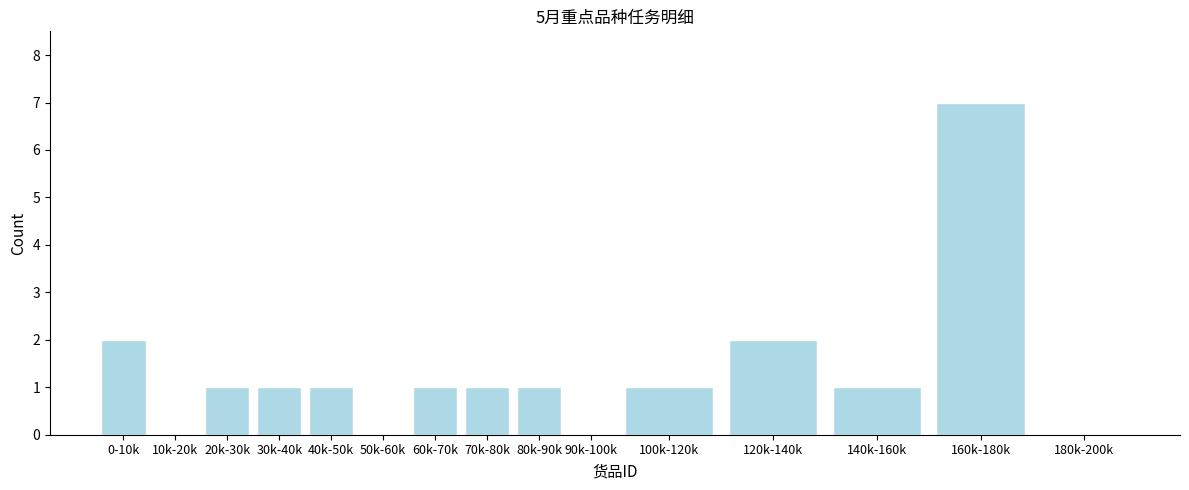

Reading left to right, list all the values displayed in this chart.

0-10k=2	10k-20k=0	20k-30k=1	30k-40k=1	40k-50k=1	50k-60k=0	60k-70k=1	70k-80k=1	80k-90k=1	90k-100k=0	100k-120k=1	120k-140k=2	140k-160k=1	160k-180k=7	180k-200k=0